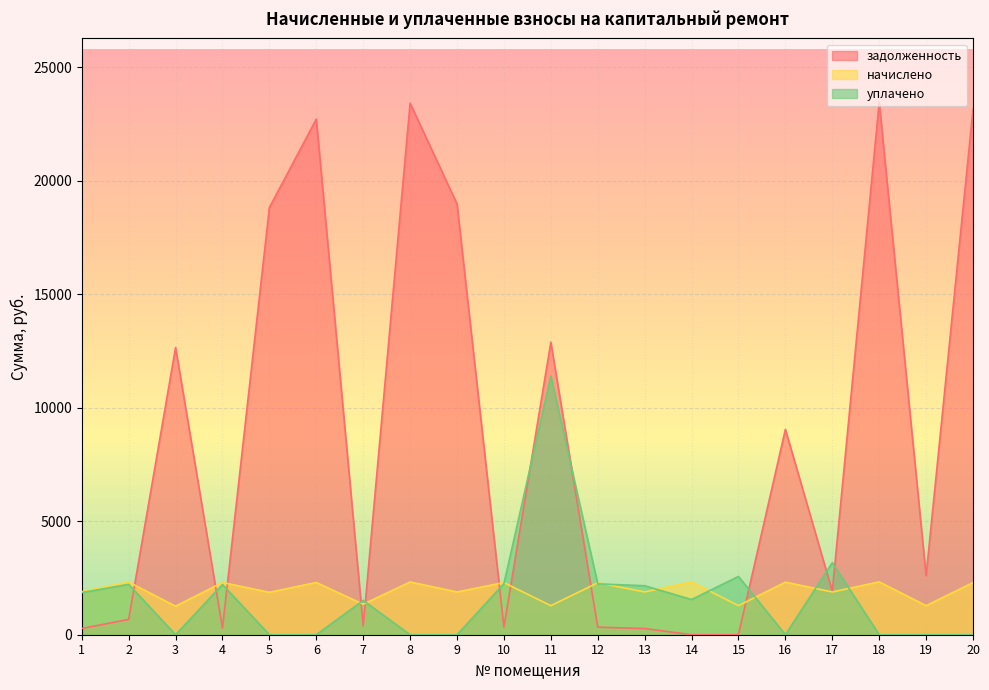

Where do уплачено and начислено first cross each other?

6 and 7